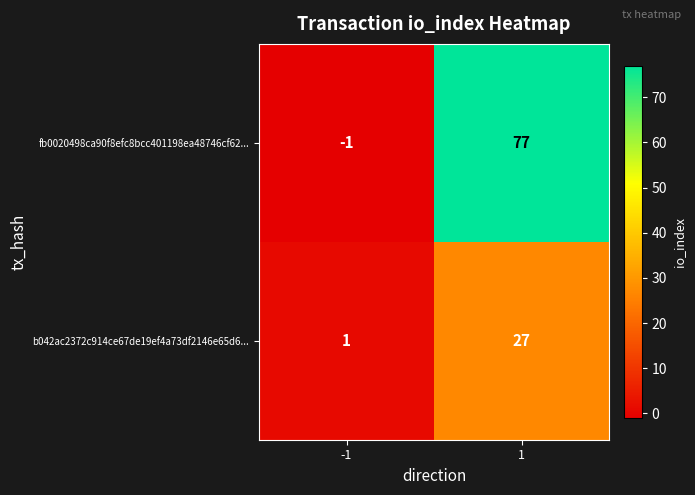

Rank the series at 1 from lowest to highest value.

b042ac2372c914ce67de19ef4a73df2146e65d6..., fb0020498ca90f8efc8bcc401198ea48746cf62...